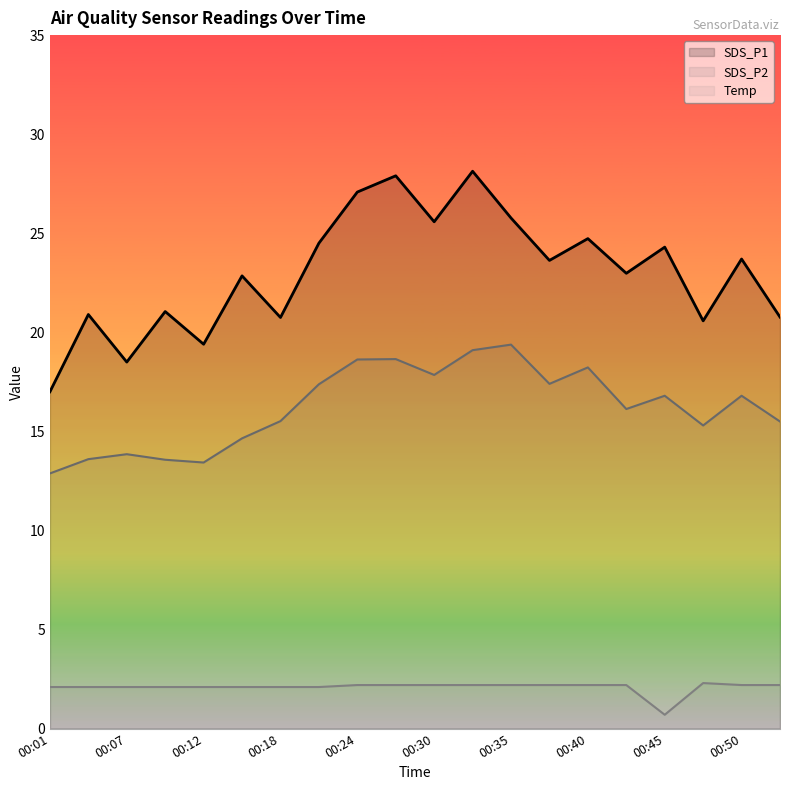

At 00:30, list the series in order from smallest to largest.

Temp, SDS_P2, SDS_P1